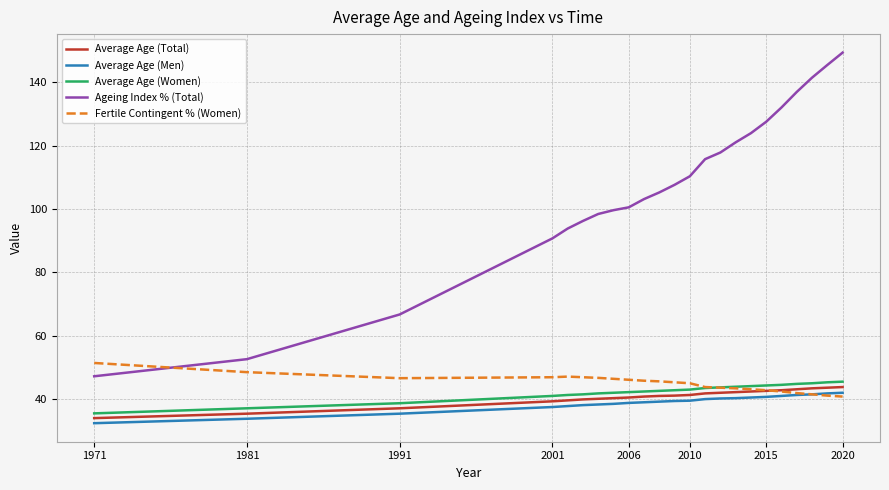

What is the highest value of the Average Age (Women) series?

45.5